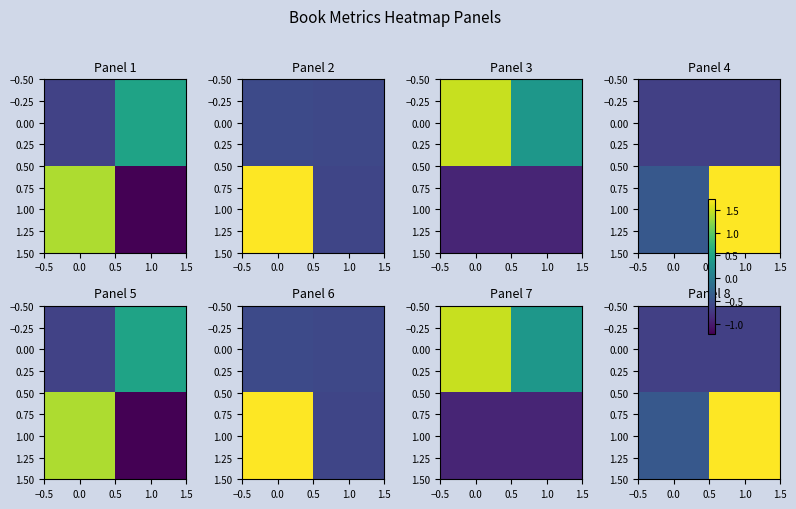

What is the total value across all series at 0.0?

-1.1